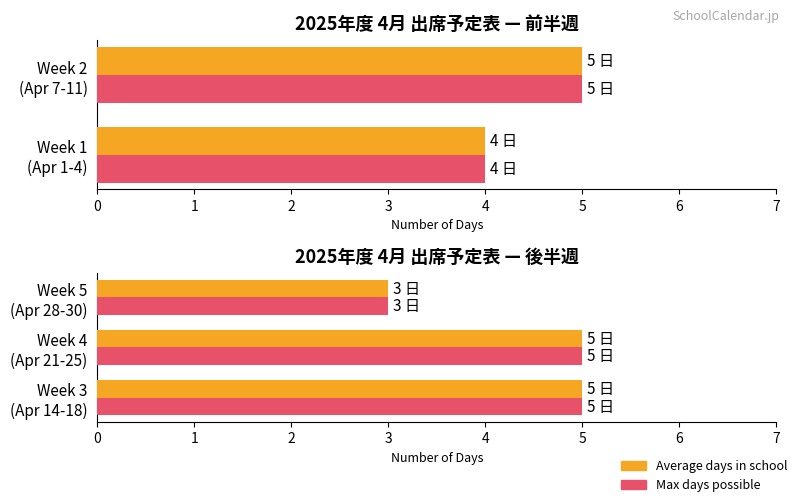

Which series changed the most between Week 3 (Apr 14-18) and Week 5 (Apr 28-30)?

Average days in school